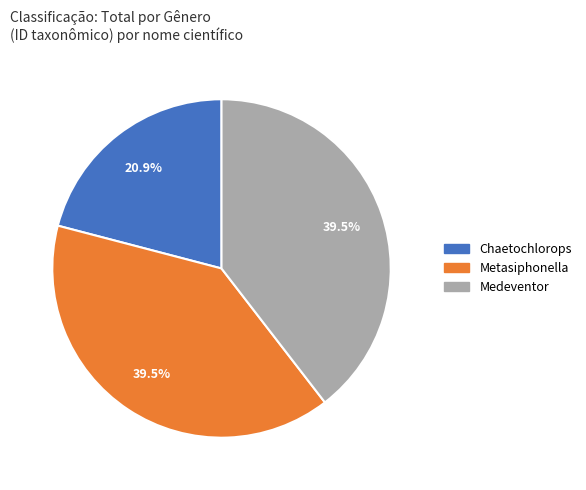

Does any single category account for the majority?

No